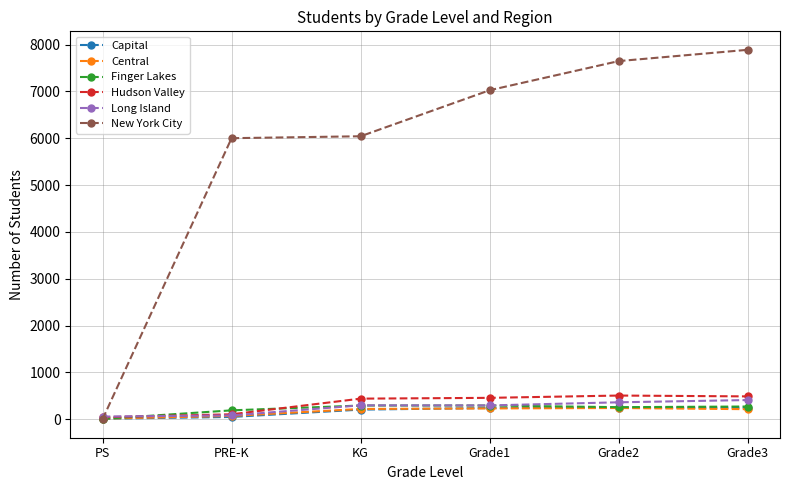

At how many categories does at least one series exceed 4754?

5